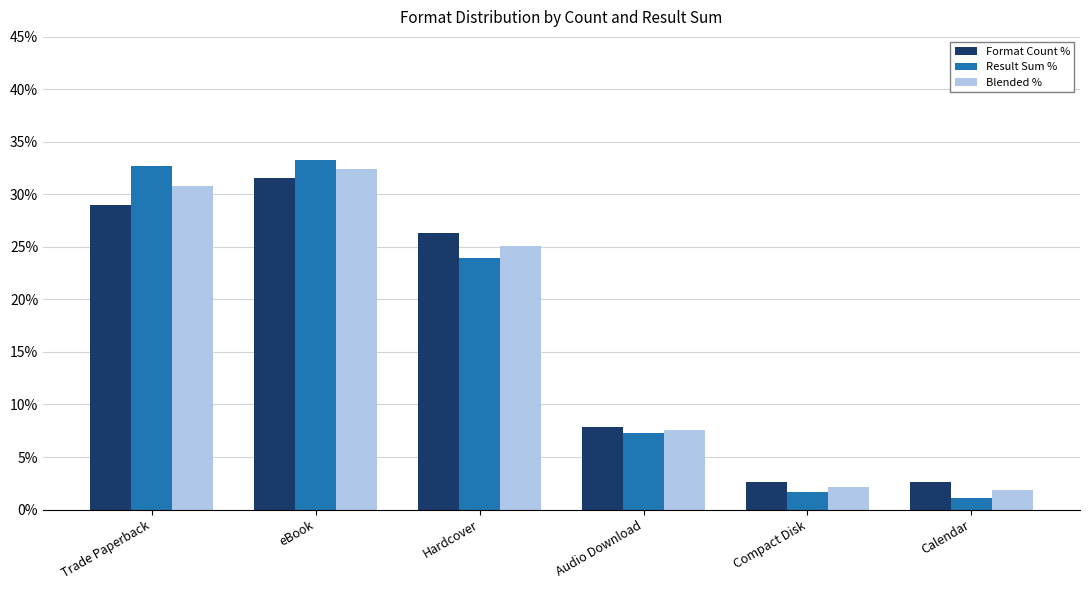

Rank the series at Calendar from lowest to highest value.

Result Sum %, Blended %, Format Count %